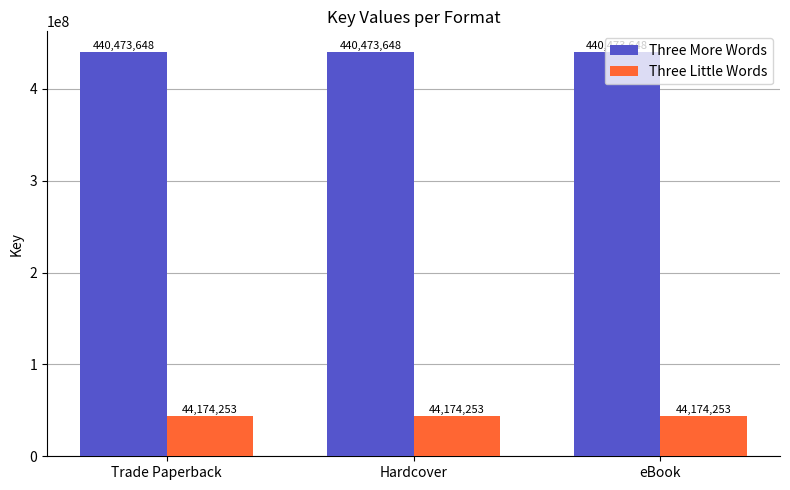

What is the spread (max minus min) of values at eBook?

396299395